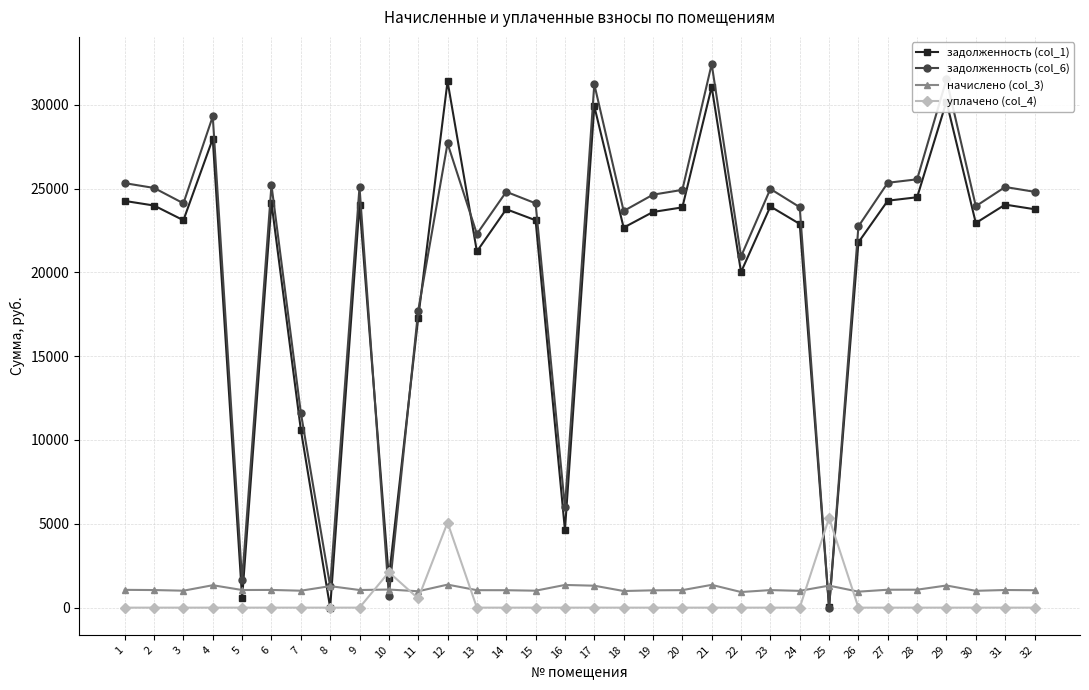

Does the chart display data point markers on the line(s)?

Yes